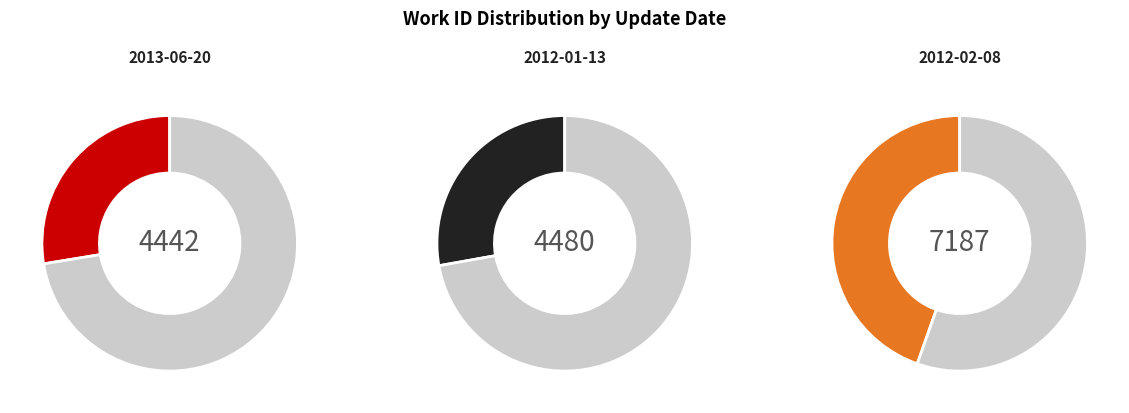

Does any single category account for the majority?

No